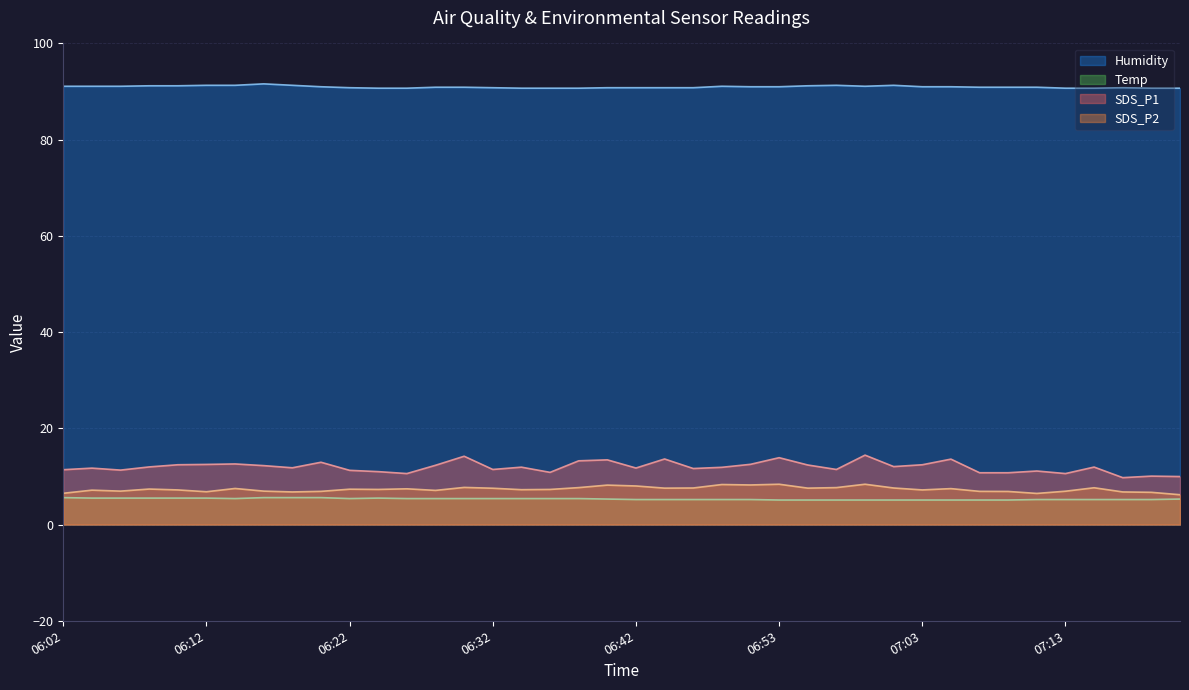

Is it true that Temp equals 9.7 at 06:16?

False